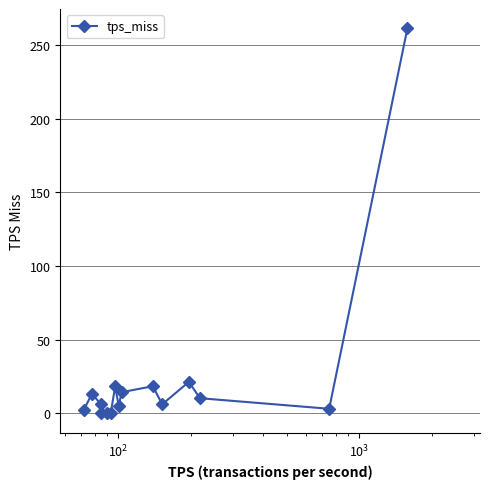

Is this an area chart (filled region under the line)?

No